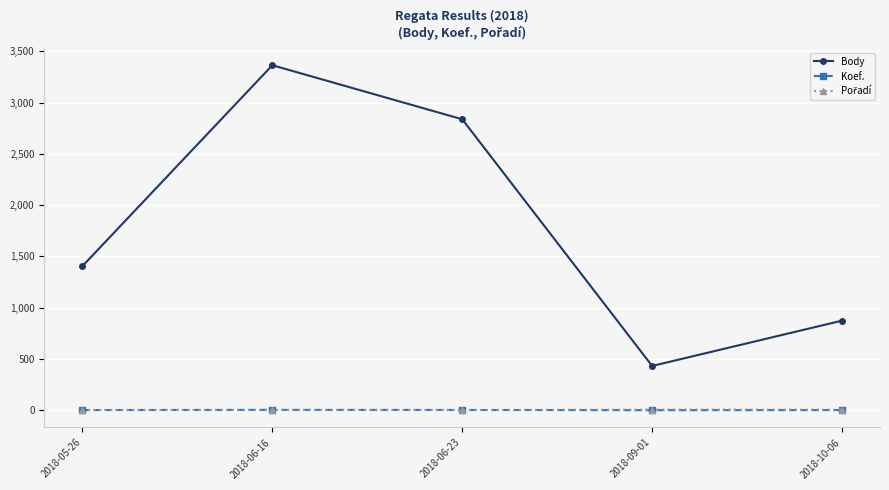

The value of Body at 2018-06-16 is 1251. True or false?

False